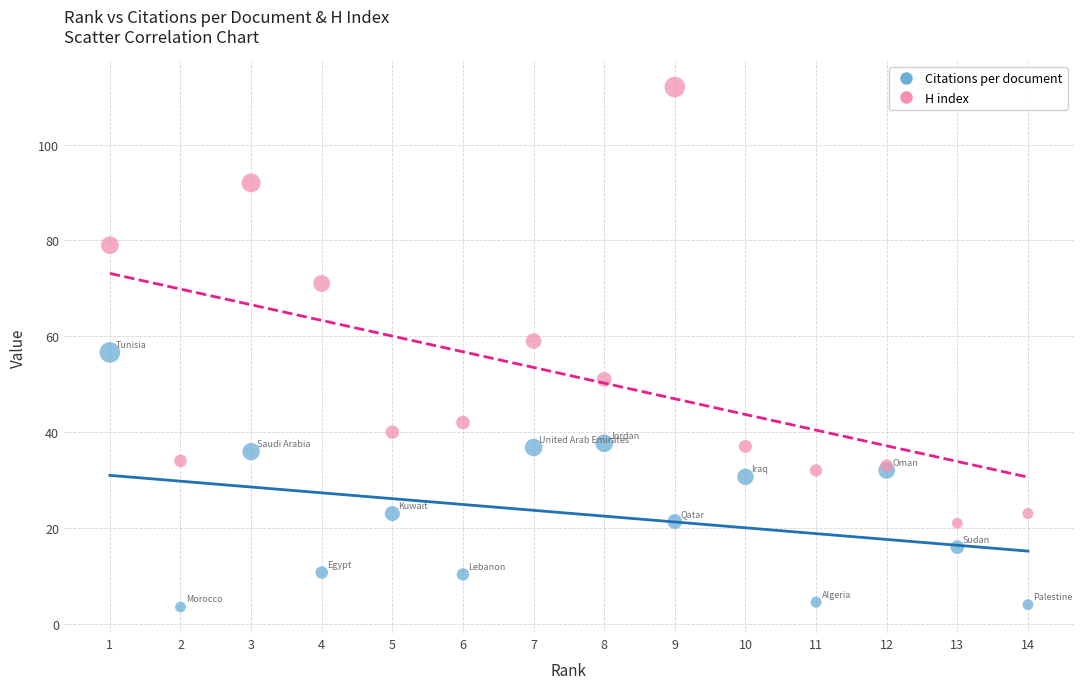

Which series contains the lowest Y value?

Citations per document